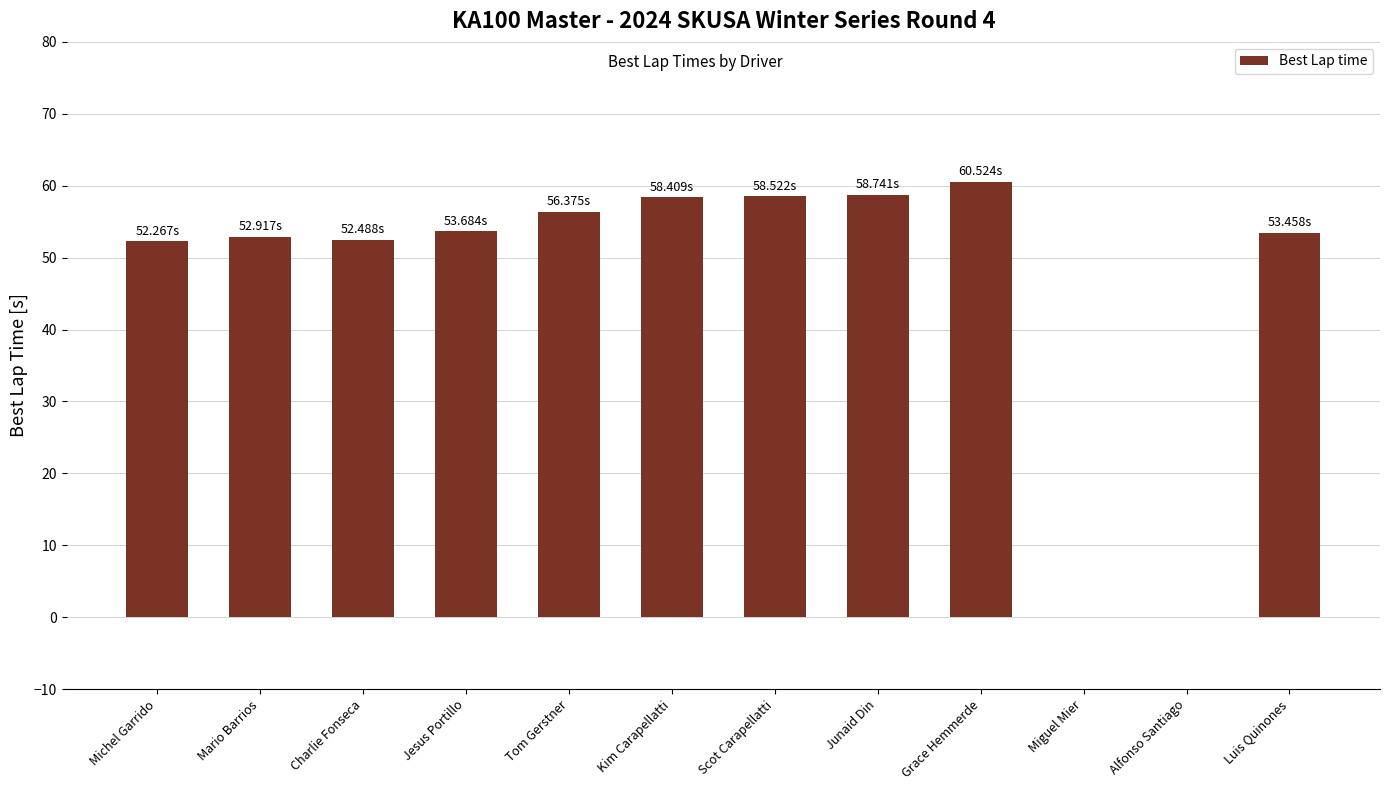

What is the sum of the values at Miguel Mier and Kim Carapellatti?

58.4